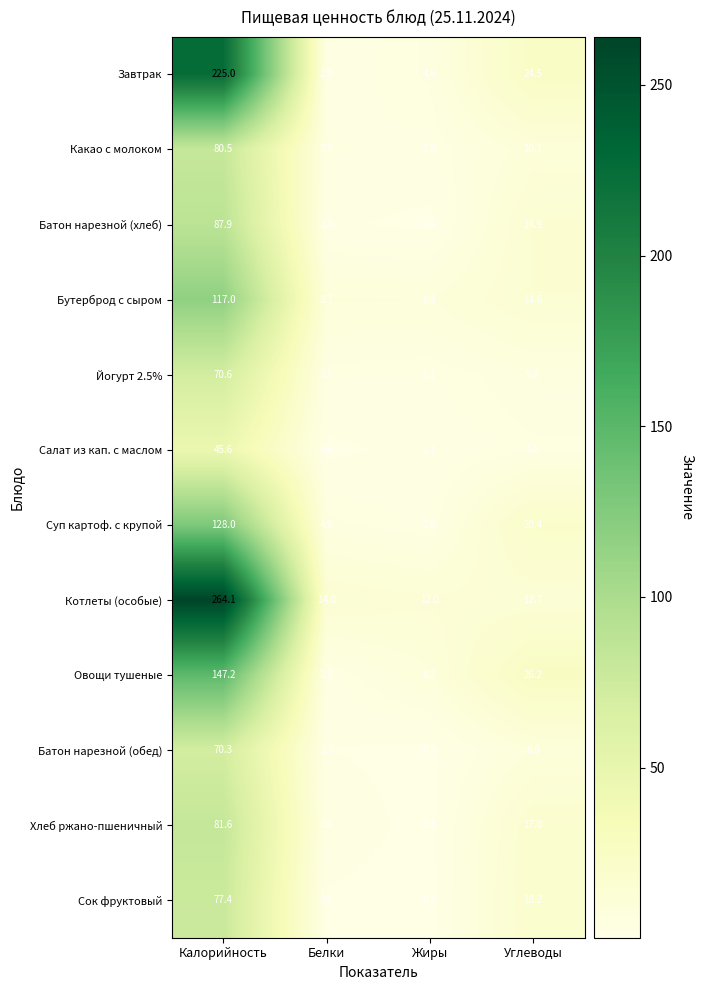

The value of Батон нарезной (обед) at Жиры is 0.5. True or false?

True